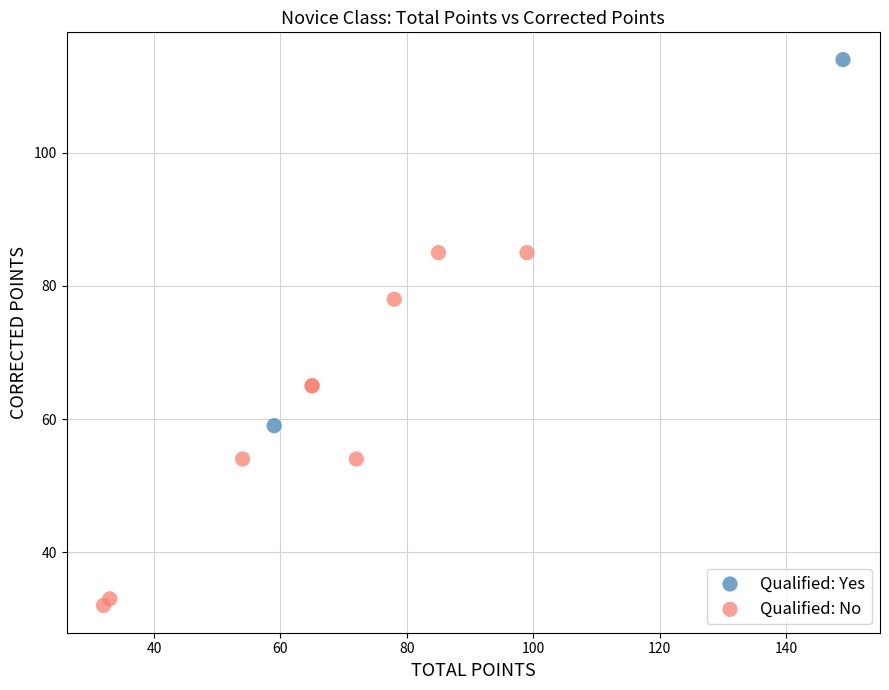

What are all the series names shown in the legend?

Qualified: Yes, Qualified: No